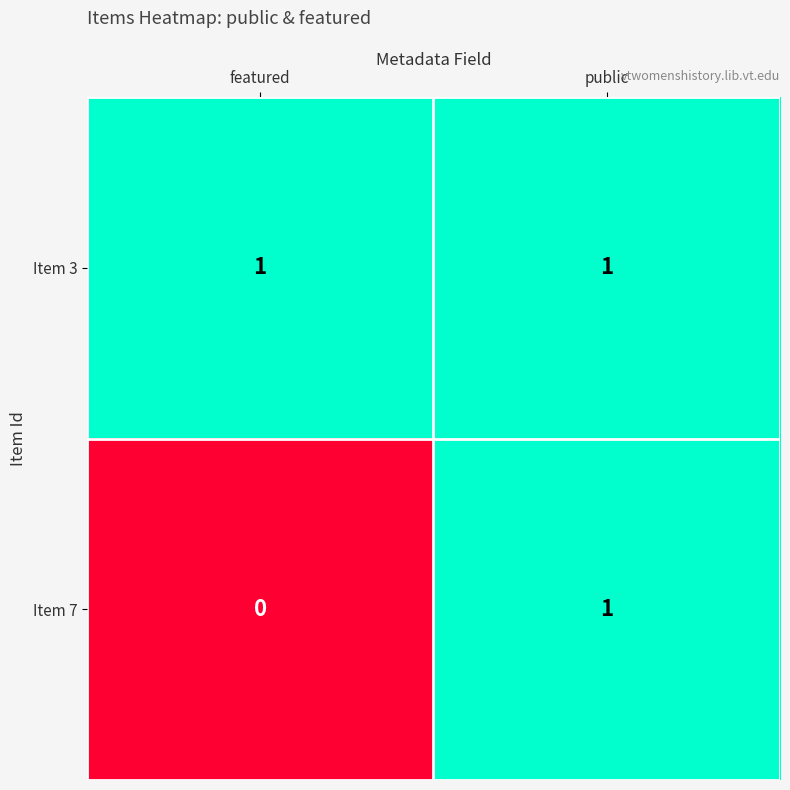

Reading left to right, what are all the values shown in this chart?

Item 3: 1	1
Item 7: 0	1